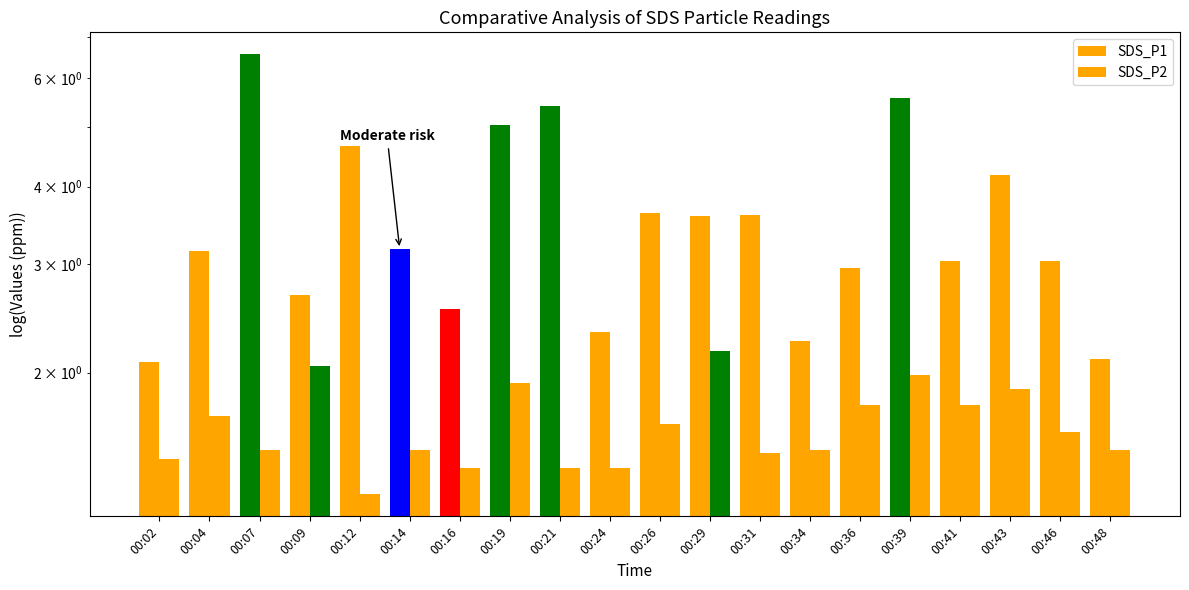

Count the number of data series in this chart.

2